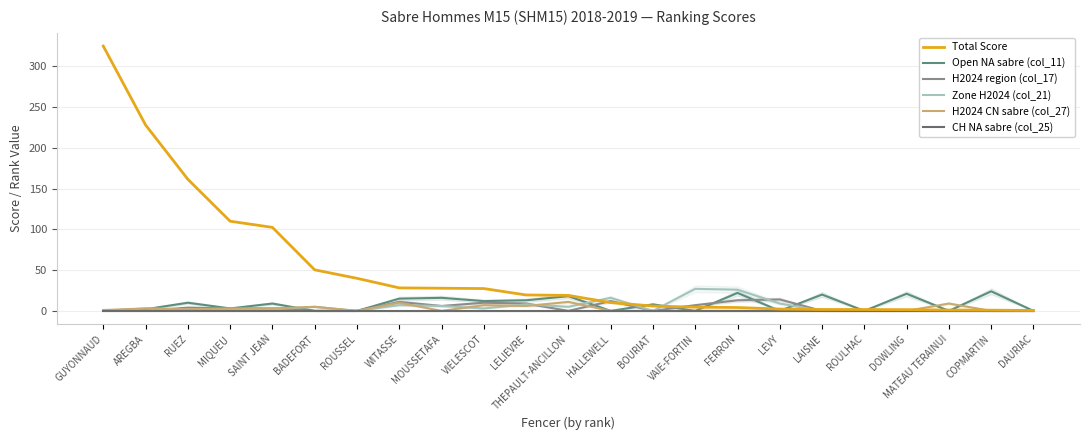

The value of H2024 region (col_17) at MATEAU TERAINUI is 0.0. True or false?

True